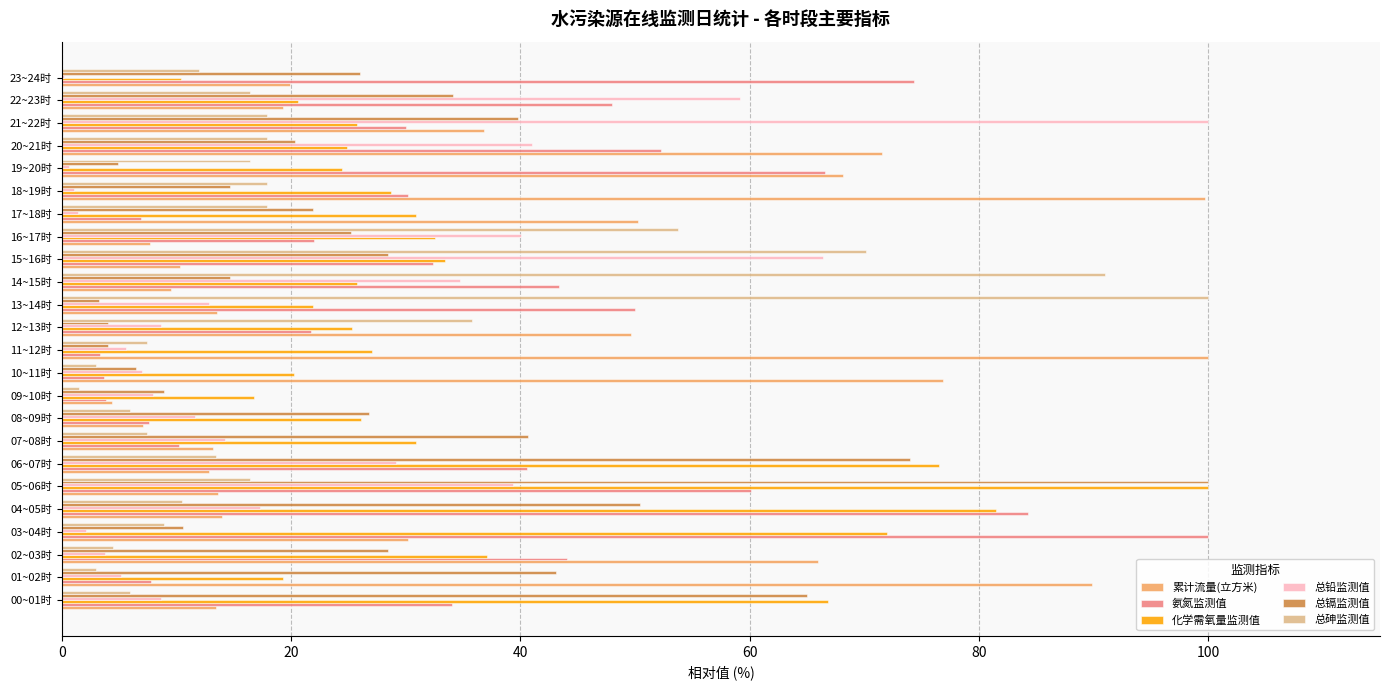

What is the sum of all 化学需氧量监测值 values?

878.8